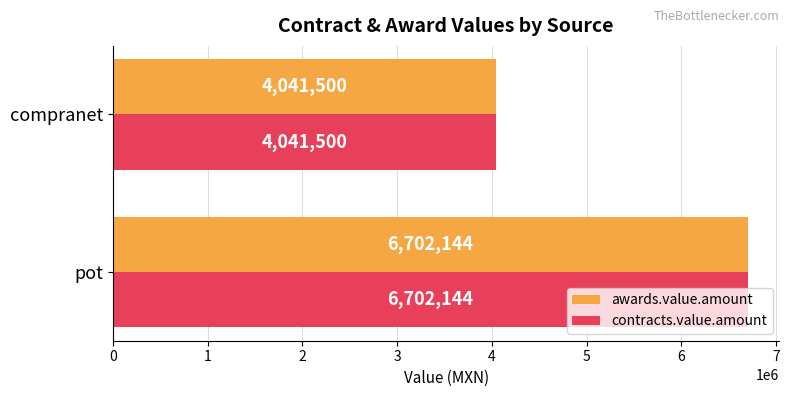

At which label is contracts.value.amount closest to 5371821?

compranet